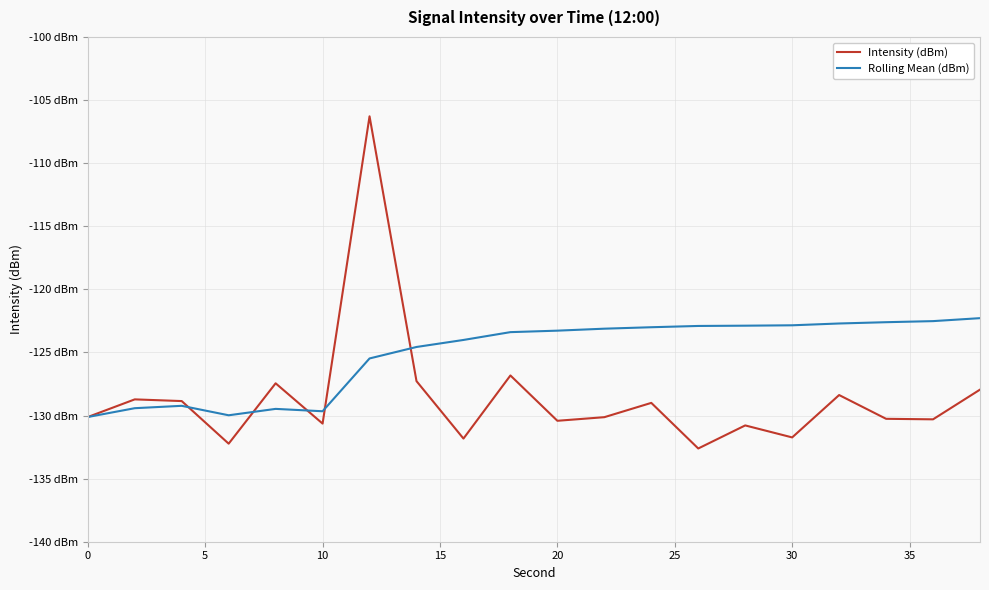

What are all the series names shown in the legend?

Intensity (dBm), Rolling Mean (dBm)